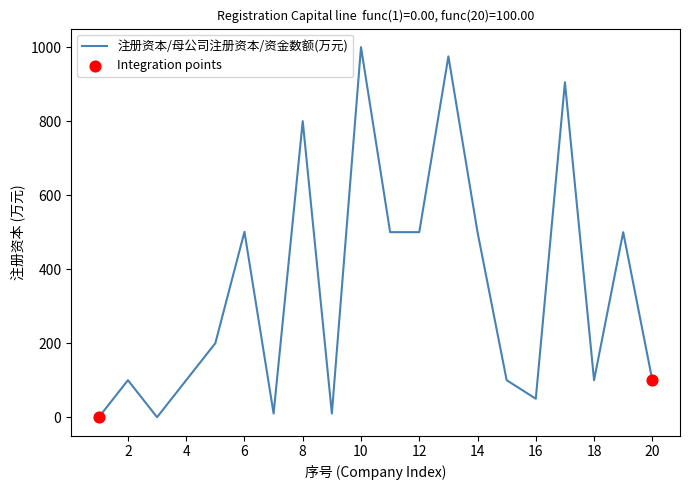

What is the difference between the maximum and minimum values?

1000